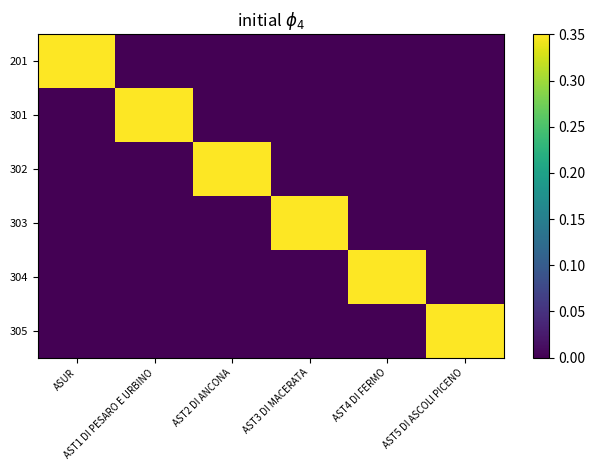

Between AST3 DI MACERATA and ASUR, which is larger?

ASUR